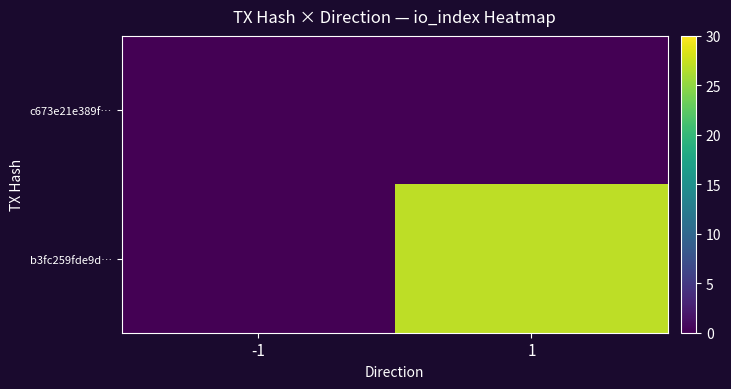

Which label corresponds to the smallest value in the chart?

-1